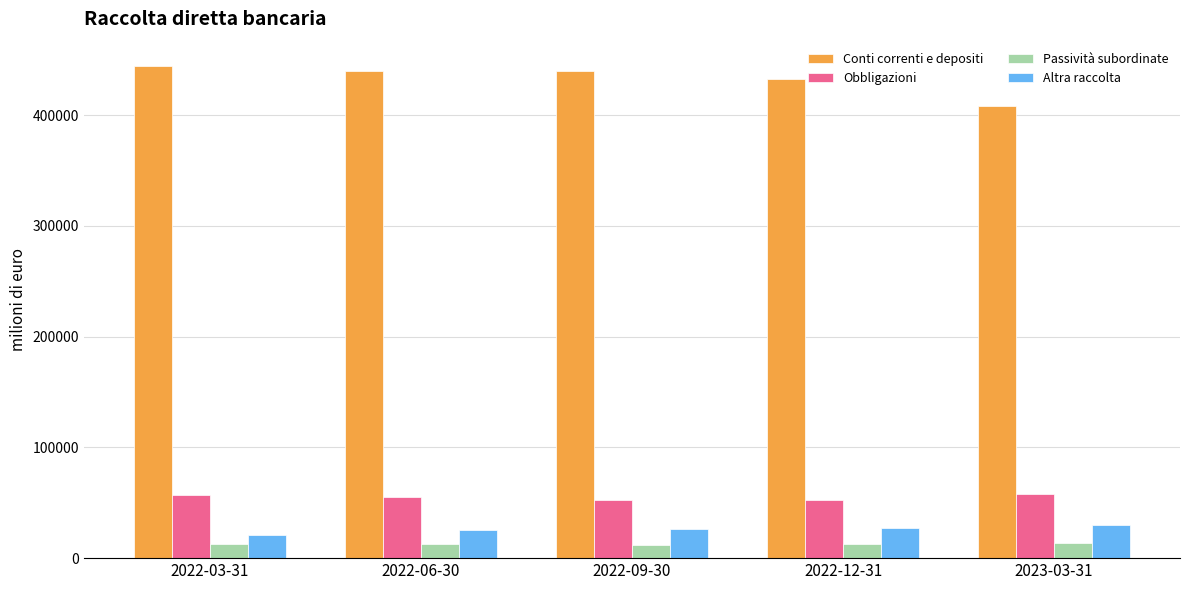

At how many categories does at least one series exceed 264656?

5